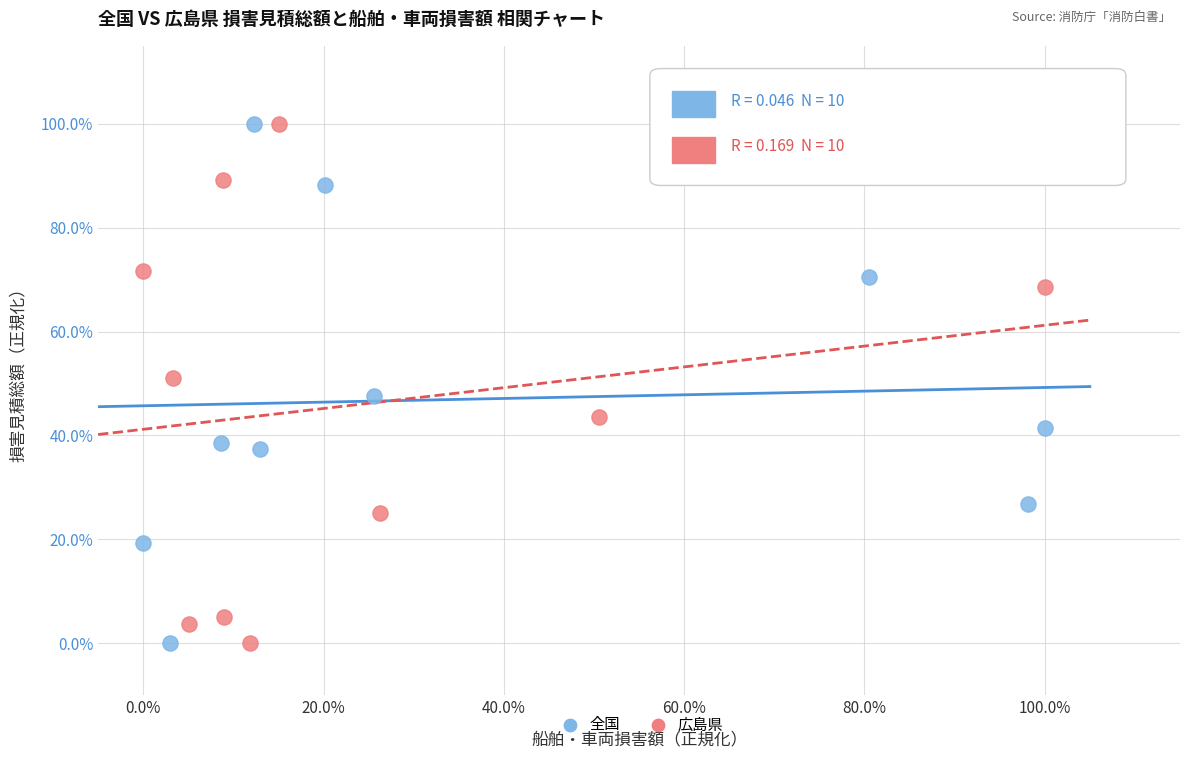

What are all the series names shown in the legend?

全国, 広島県